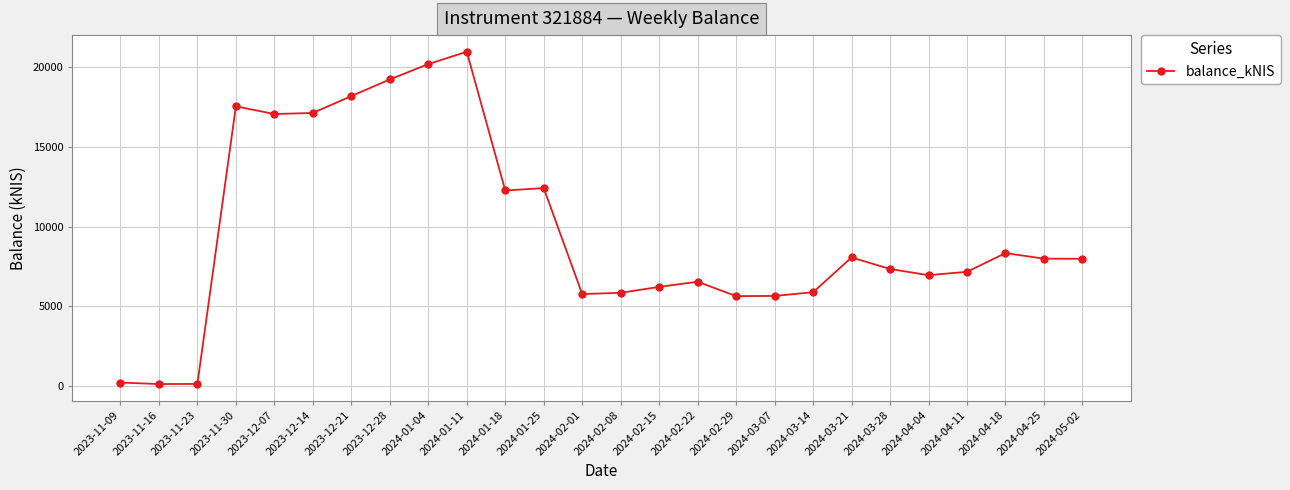

What is the change in value from 2024-03-21 to 2024-03-28?

-722.2